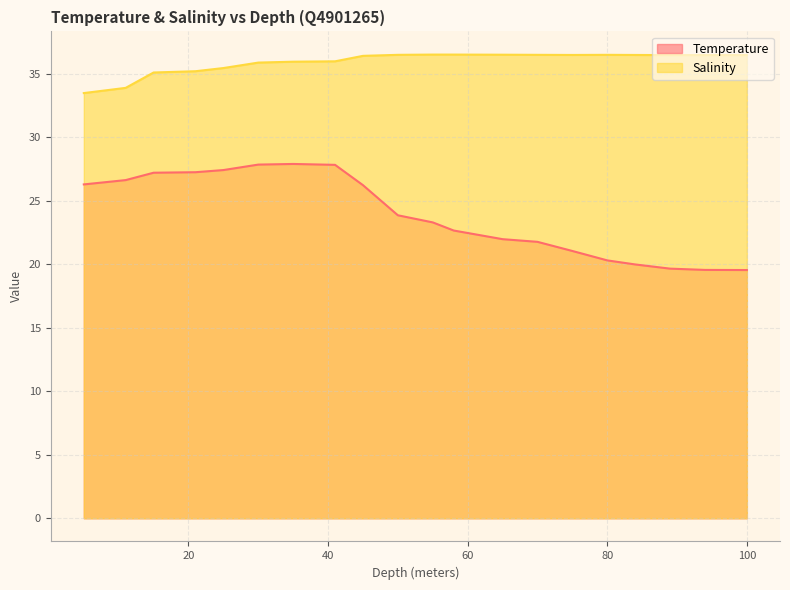

How many series are shown in this chart?

2